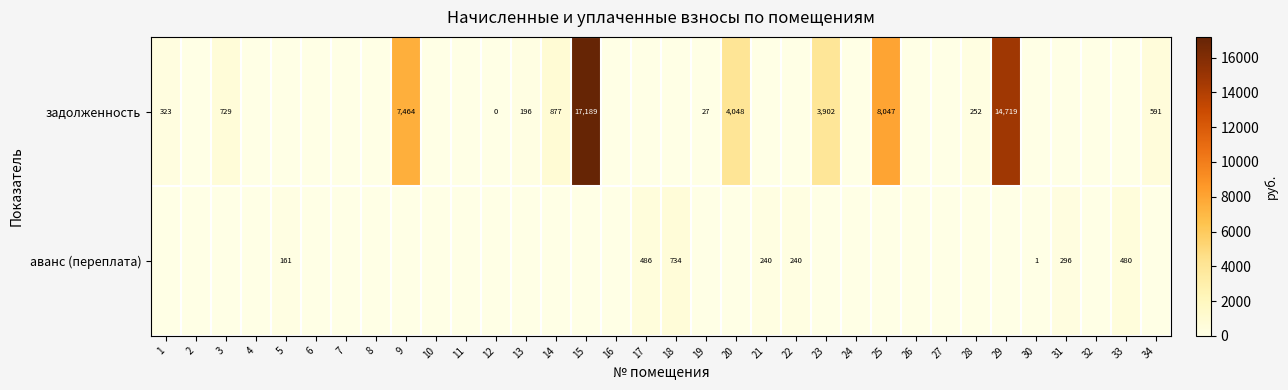

What is the difference between the задолженность values at 25 and 13?

7851